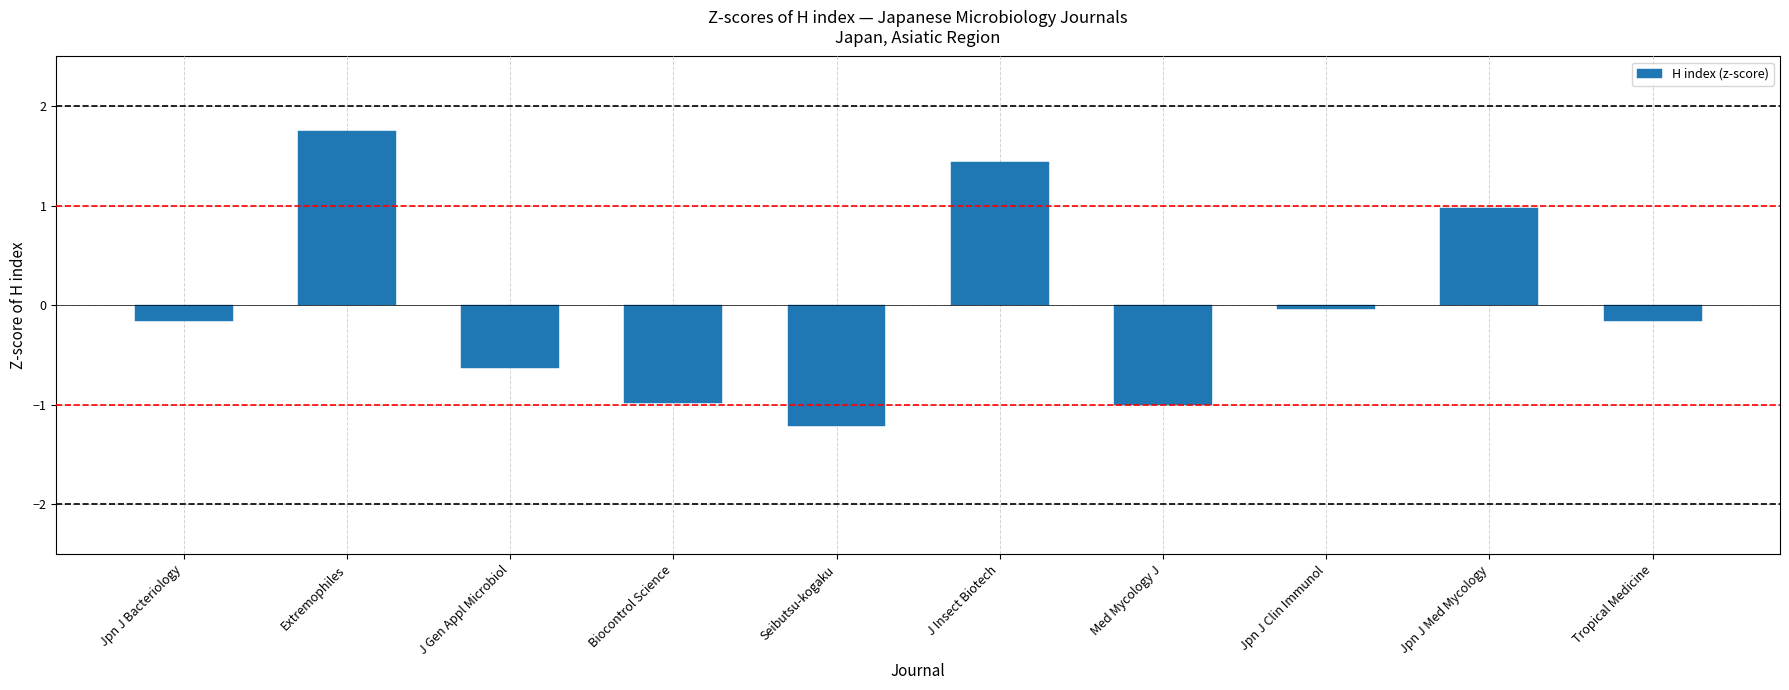

What is the value of the 1st bar from the left?

-0.2